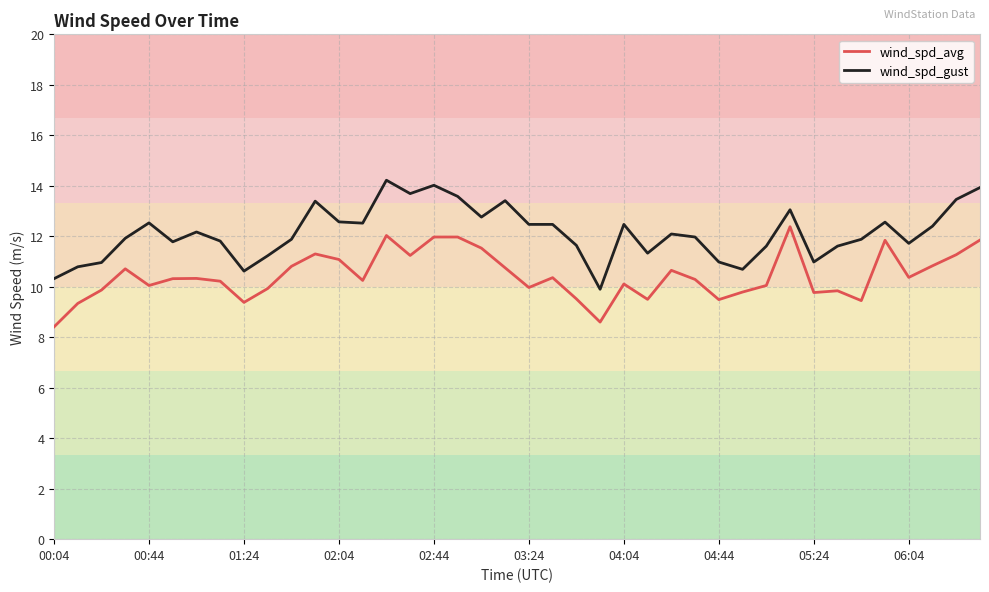

Which series has the largest total across all categories?

wind_spd_gust